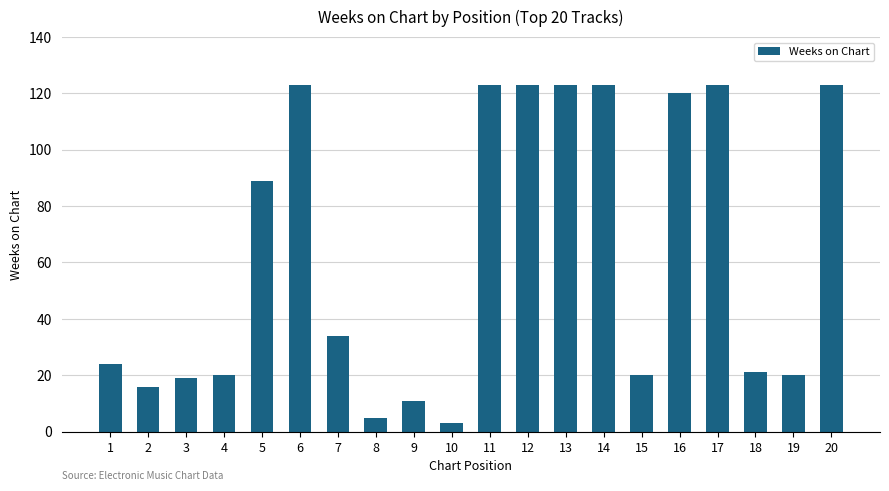

What is the change in value from 8 to 20?

+118